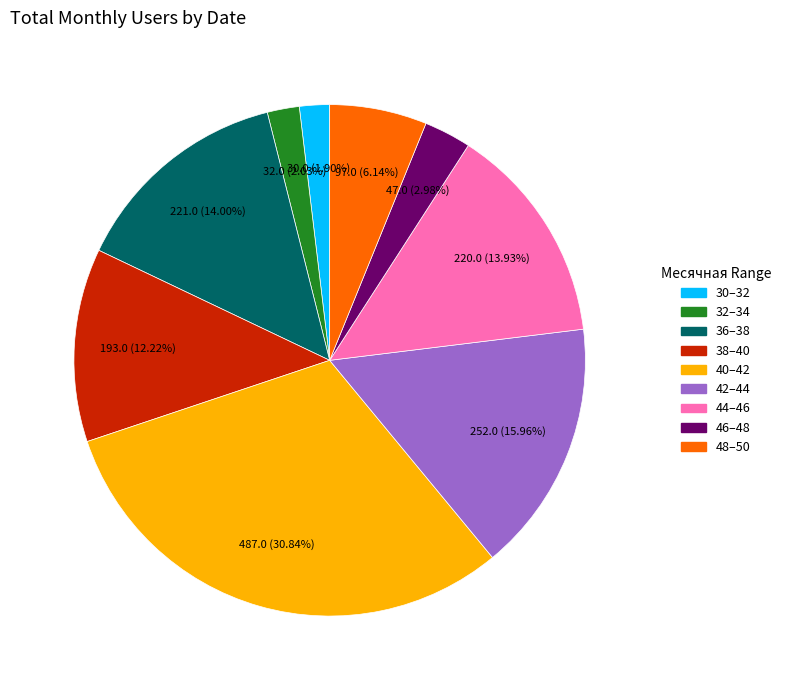

Is there a majority slice in this chart?

No